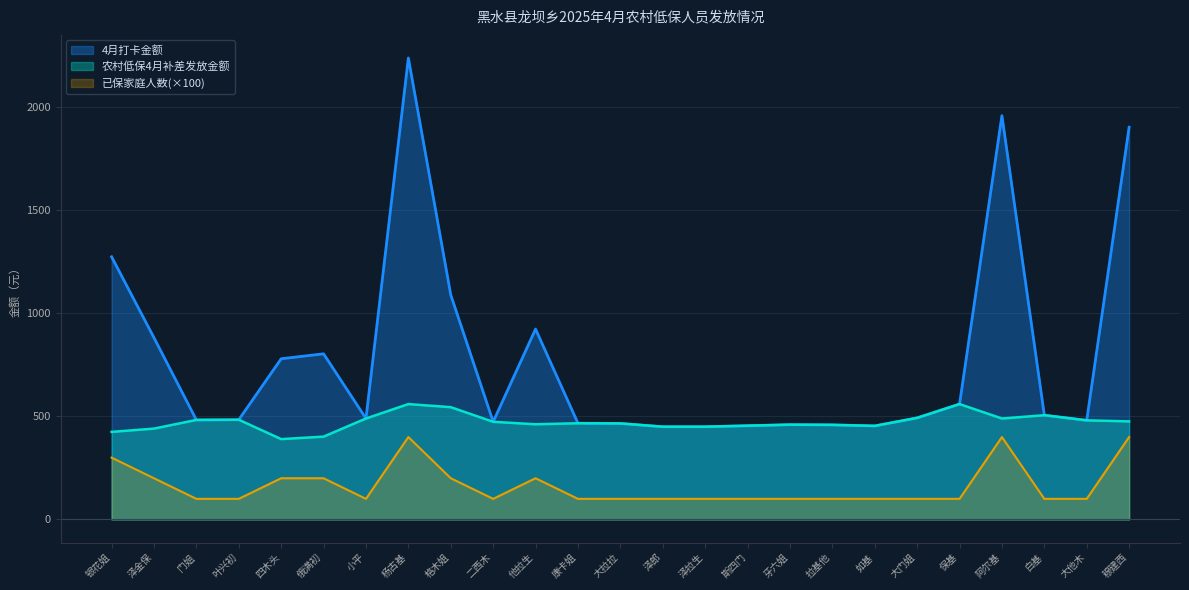

What position from the right is 二西木?

16